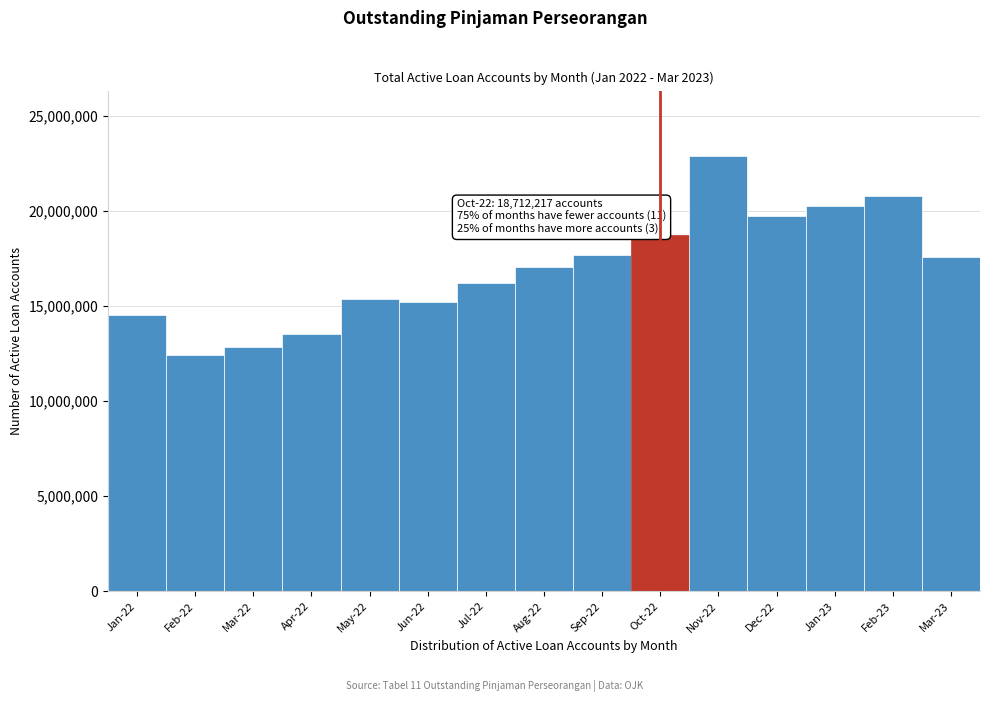

Is it true that the value at Nov-22 is 4580735?

False